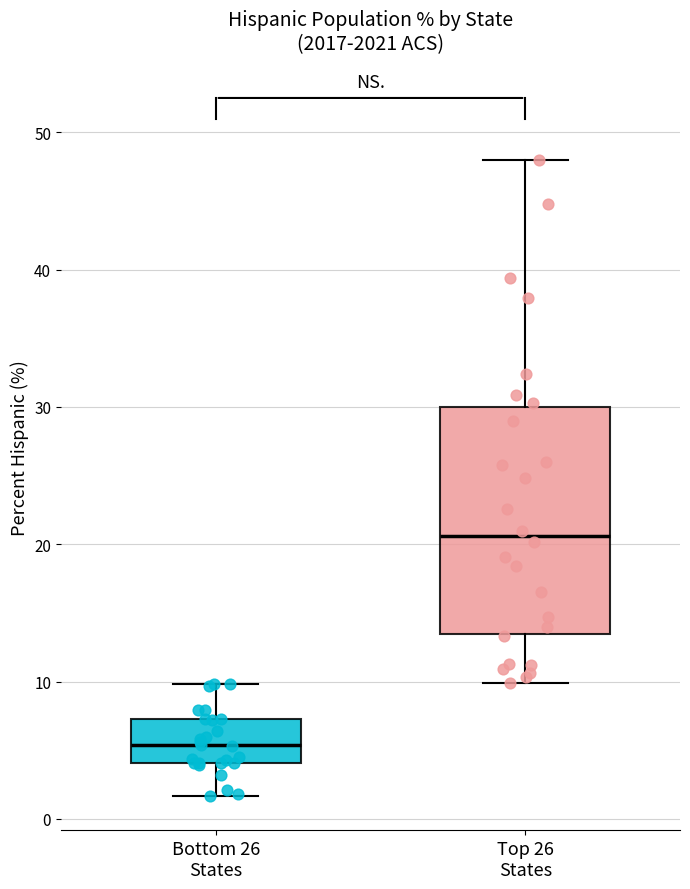

Reading left to right, read every box against the y-axis: the position of its median line, the range the box covers, and the ends of its whiskers. The values are not printed on the chart, so give them approximately, as read against the axis.

Bottom 26 States: median 5, box 4 to 7, whiskers 2 to 10
Top 26 States: median 21, box 13 to 30, whiskers 10 to 48